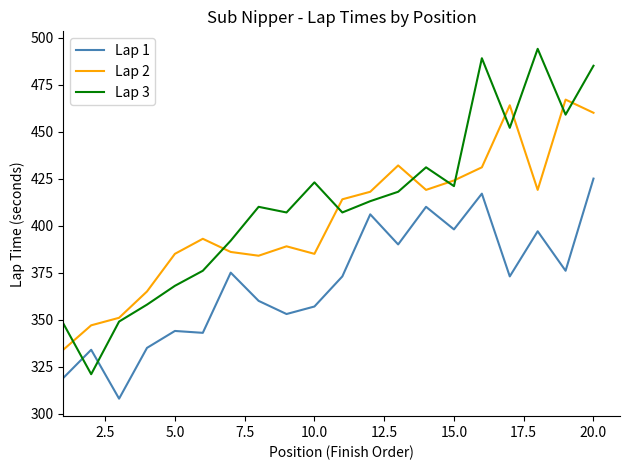

What is the smallest value displayed?

308